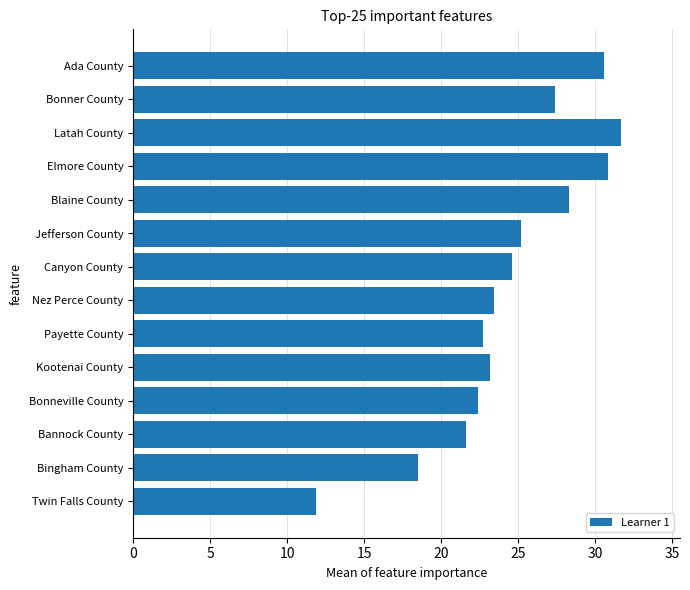

Reading bottom to top, what are all the values shown in this chart?

Twin Falls County=11.9	Bingham County=18.5	Bannock County=21.6	Bonneville County=22.4	Kootenai County=23.2	Payette County=22.7	Nez Perce County=23.4	Canyon County=24.6	Jefferson County=25.2	Blaine County=28.3	Elmore County=30.8	Latah County=31.7	Bonner County=27.4	Ada County=30.6